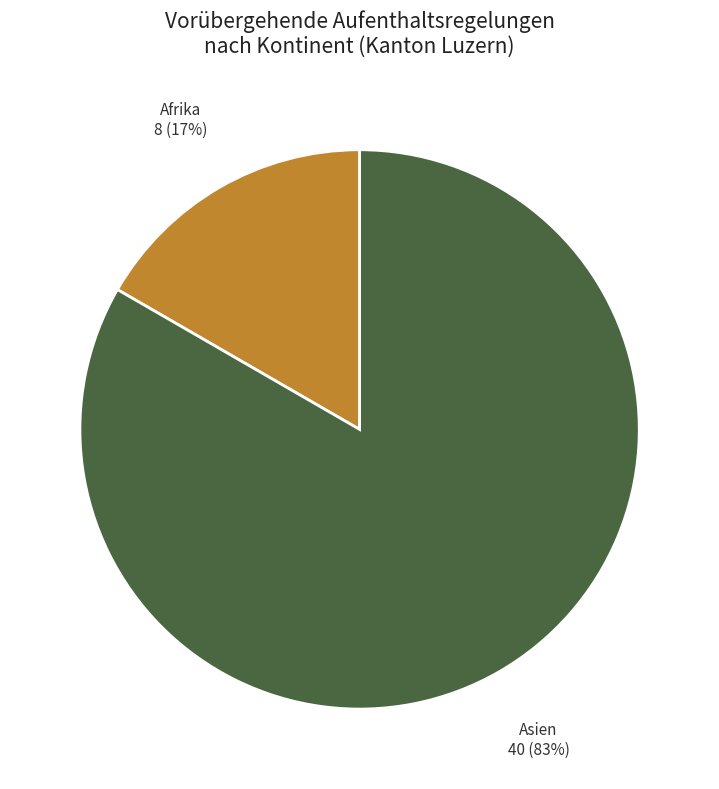

To the nearest percent, what is the average slice percentage?

50%